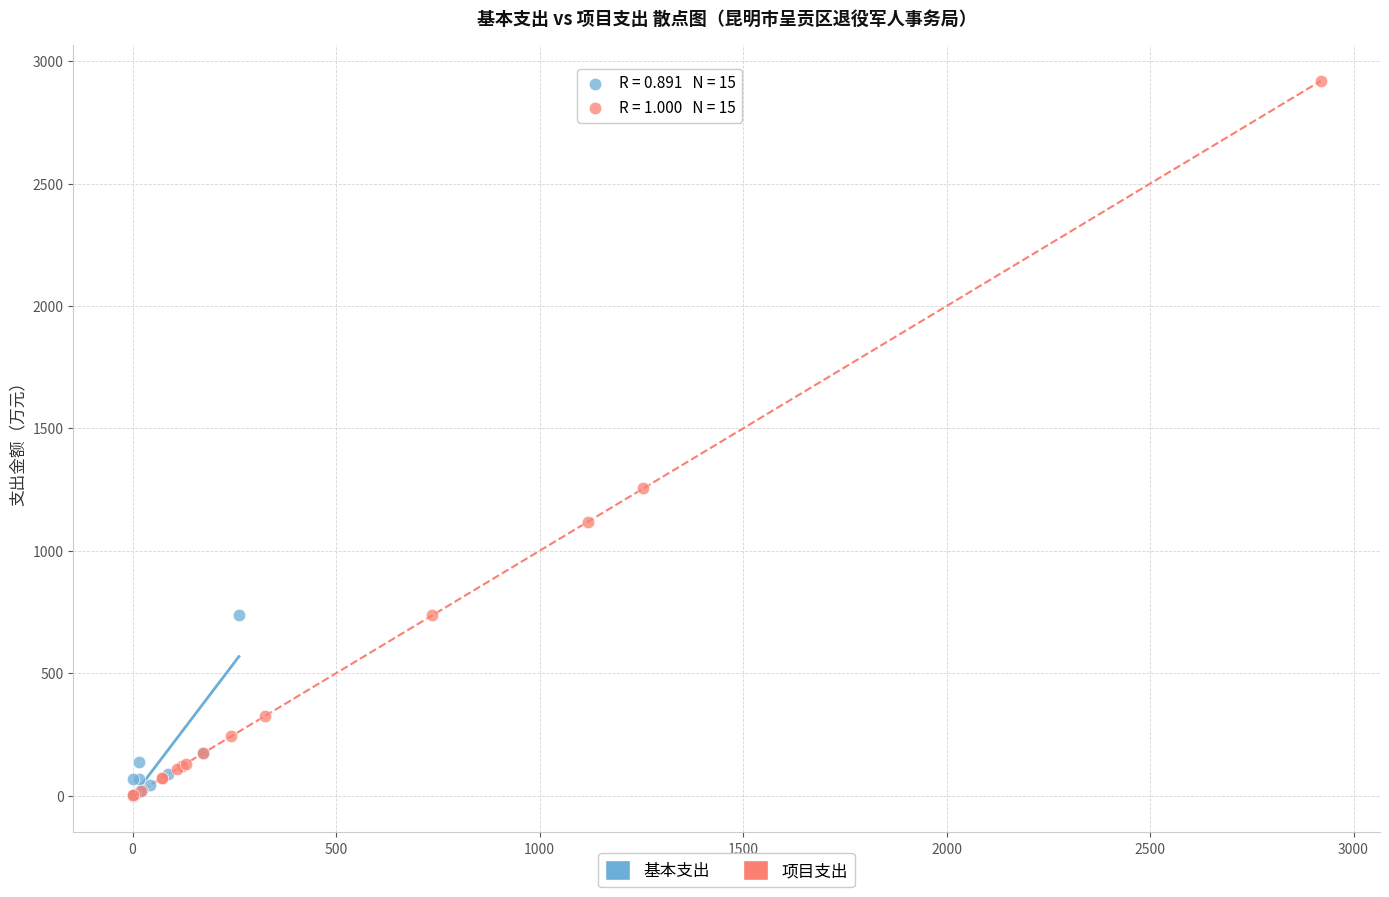

Which series contains the highest Y value?

项目支出